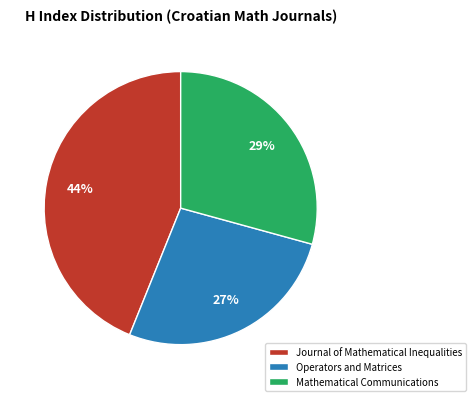

To the nearest percent, what portion does Operators and Matrices represent?

27%